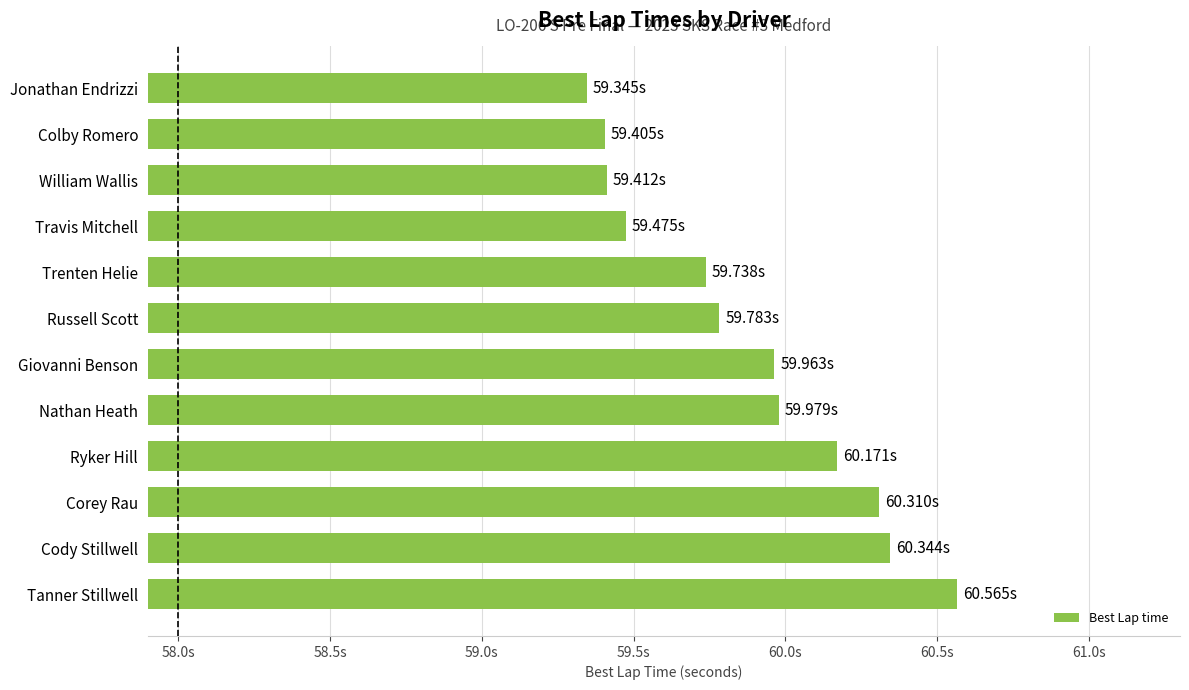

What is the sum of all values?

718.5